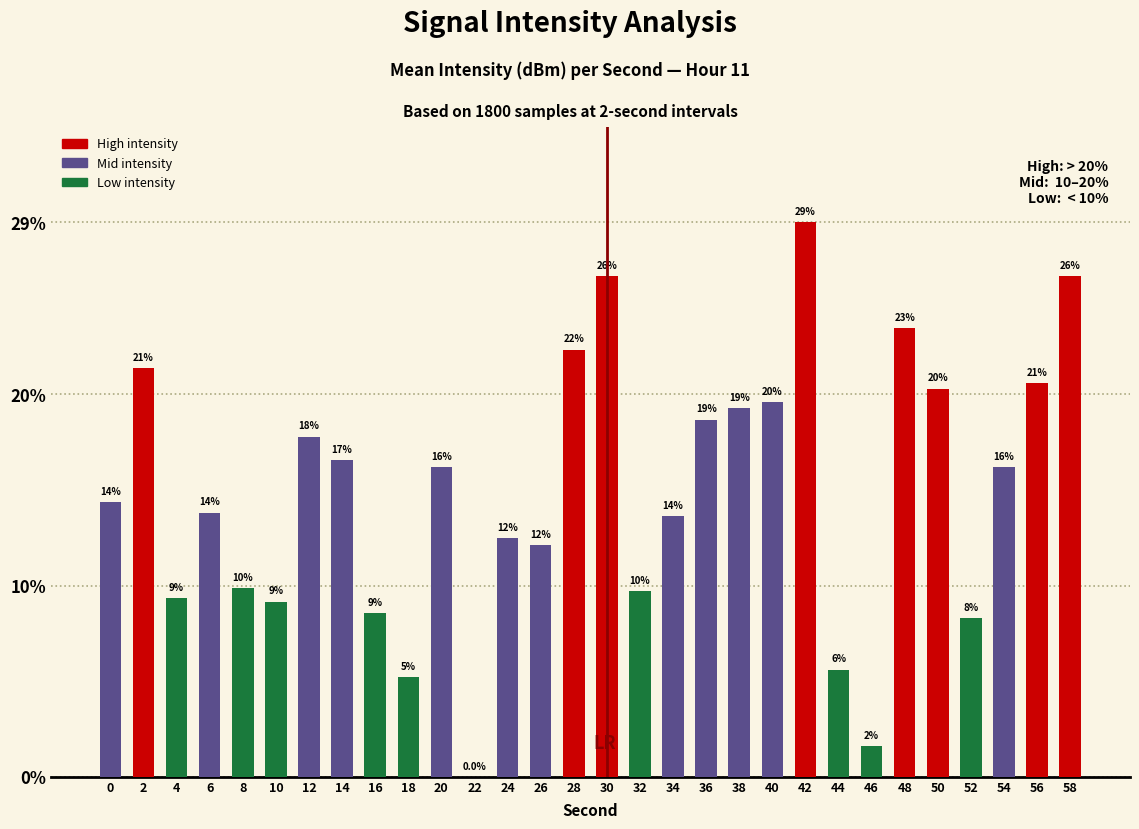

Between 26 and 30, which is larger?

30